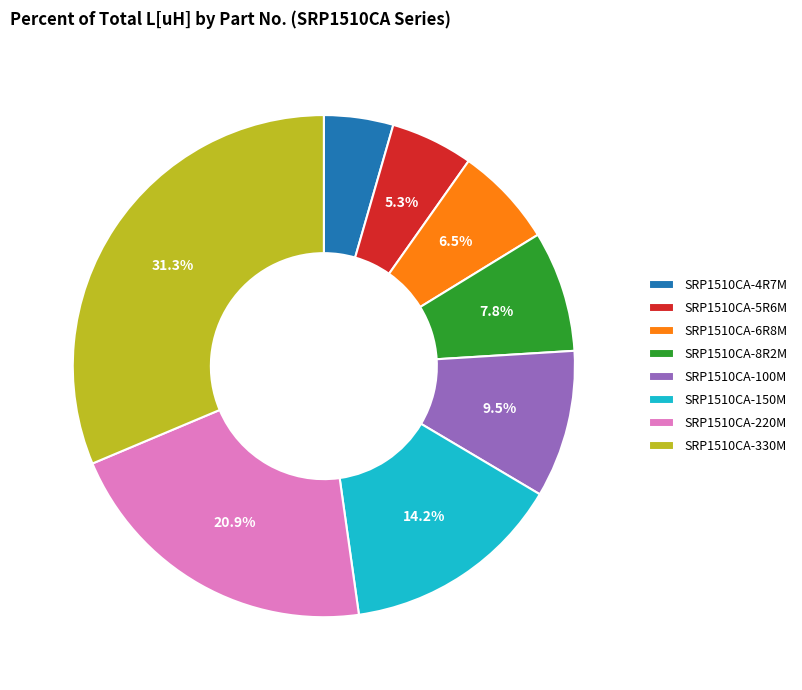

Does any single category account for the majority?

No